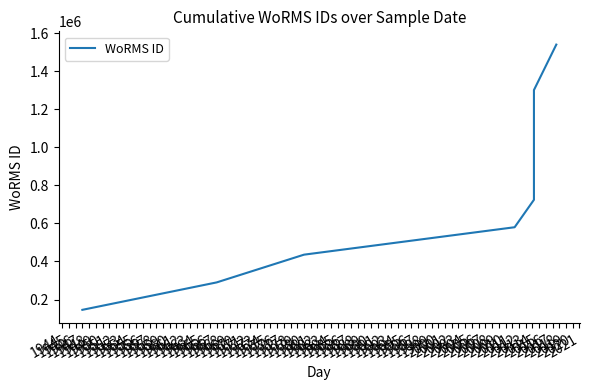

What is the average value?

805532